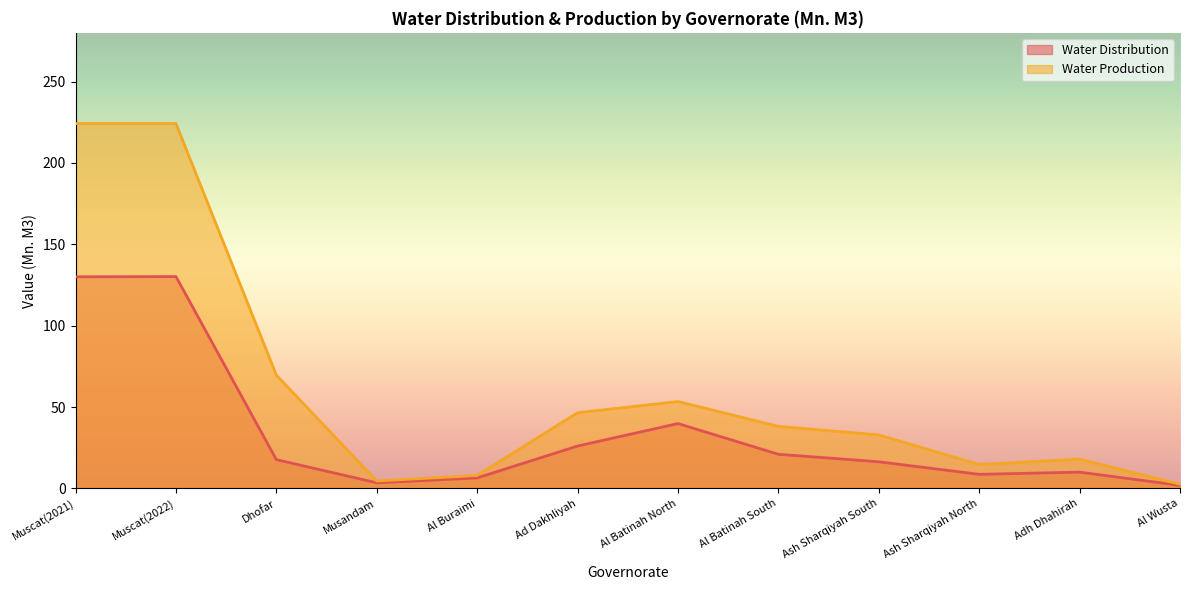

Rank the series by their average value, from lowest to highest.

Water Distribution, Water Production